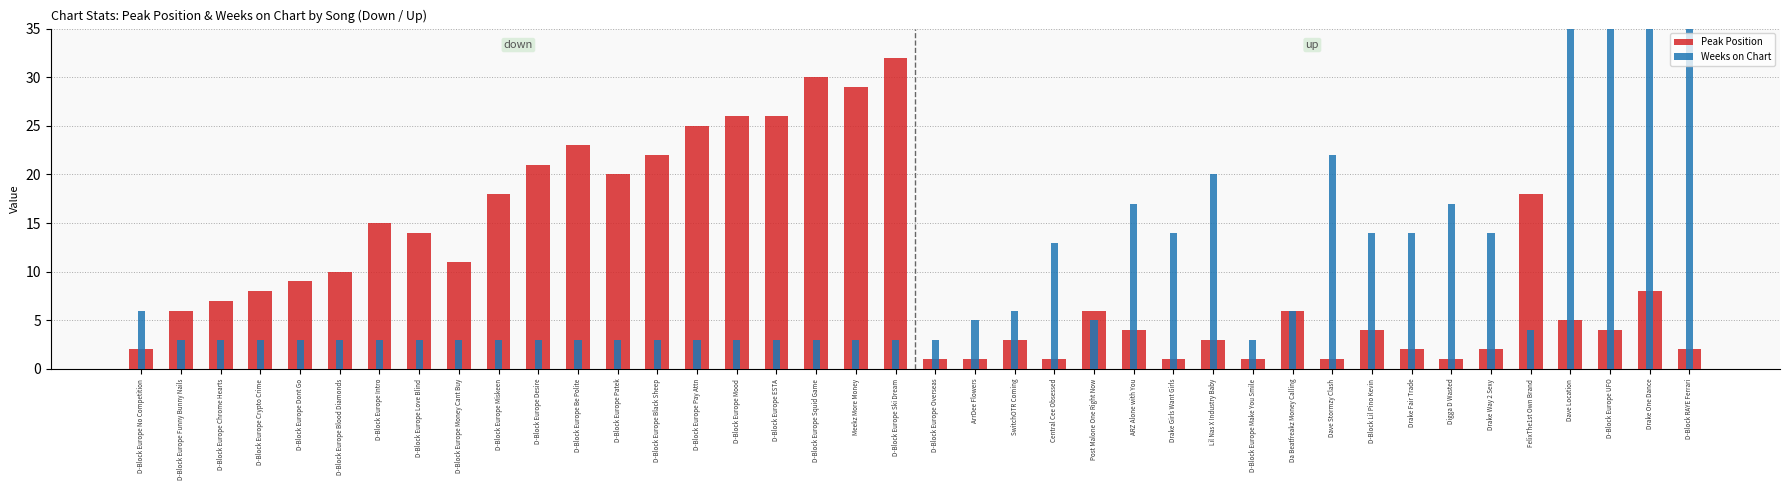

What is the spread (max minus min) of values at D-Block Europe Dont Go?

6